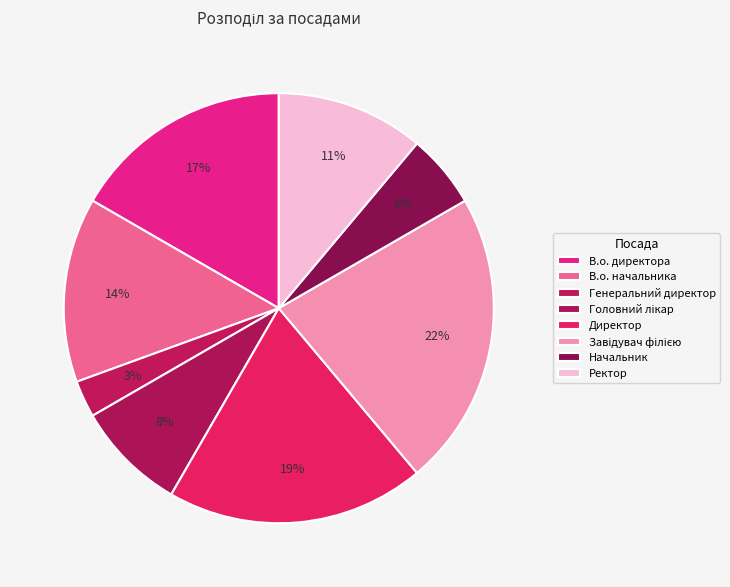

Combined, do В.о. директора and Генеральний директор account for over 50%?

No